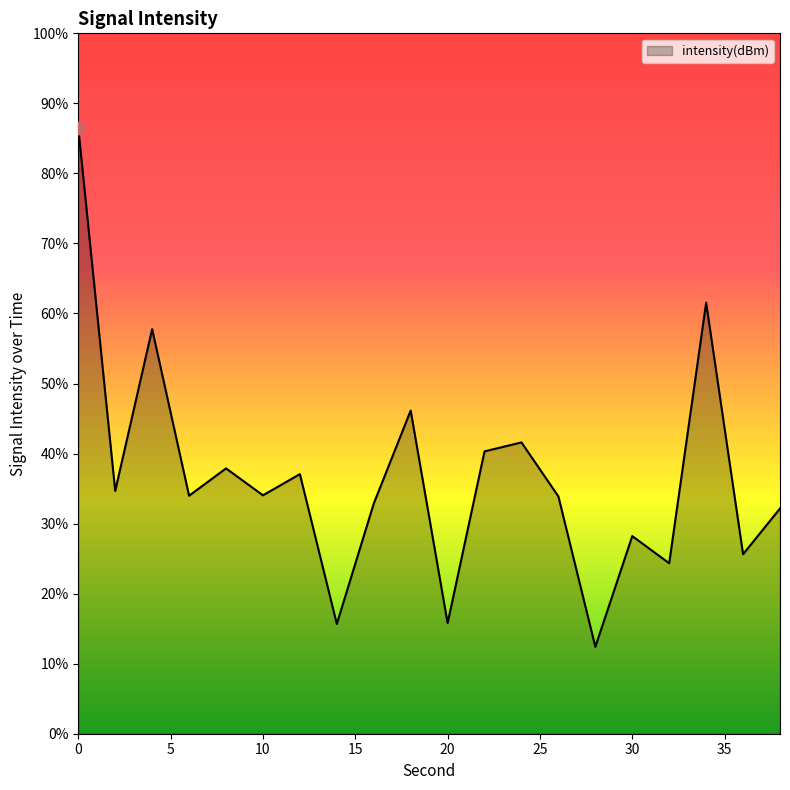

Which has a higher value, 30 or 4?

4